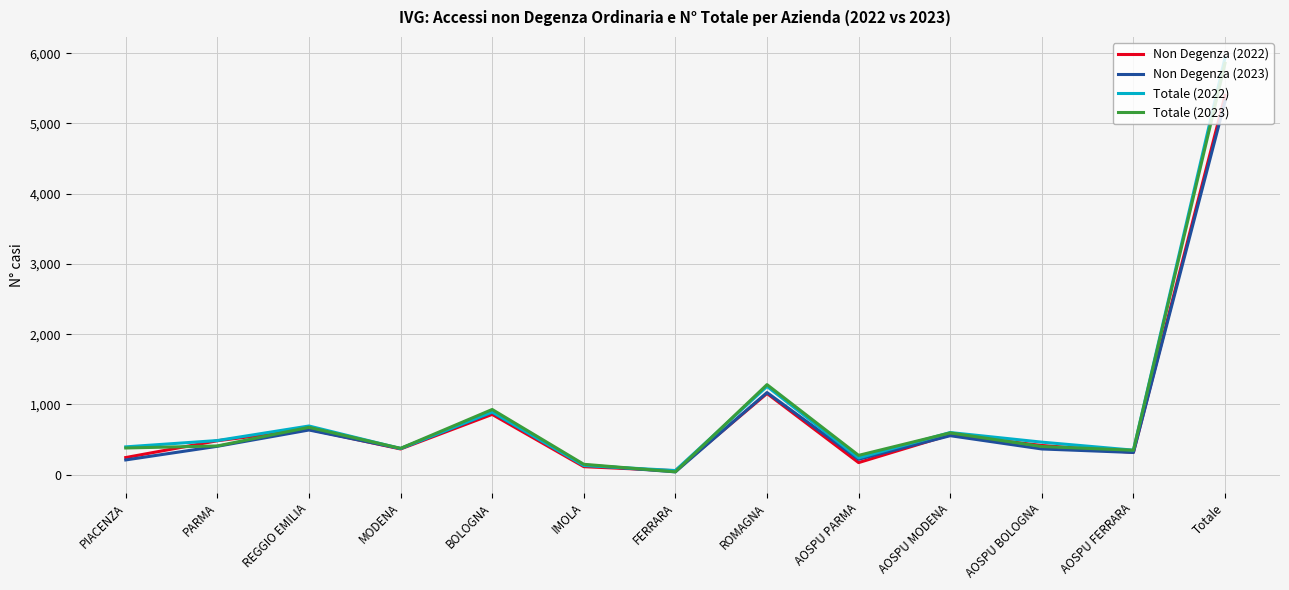

What is the maximum value shown in the chart?

5936